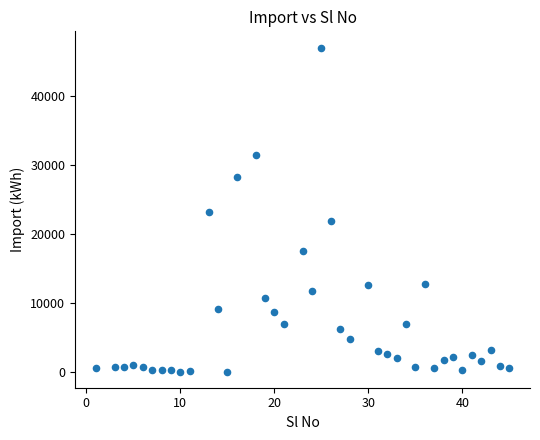

What is the range of X values (max minus min)?

44.0